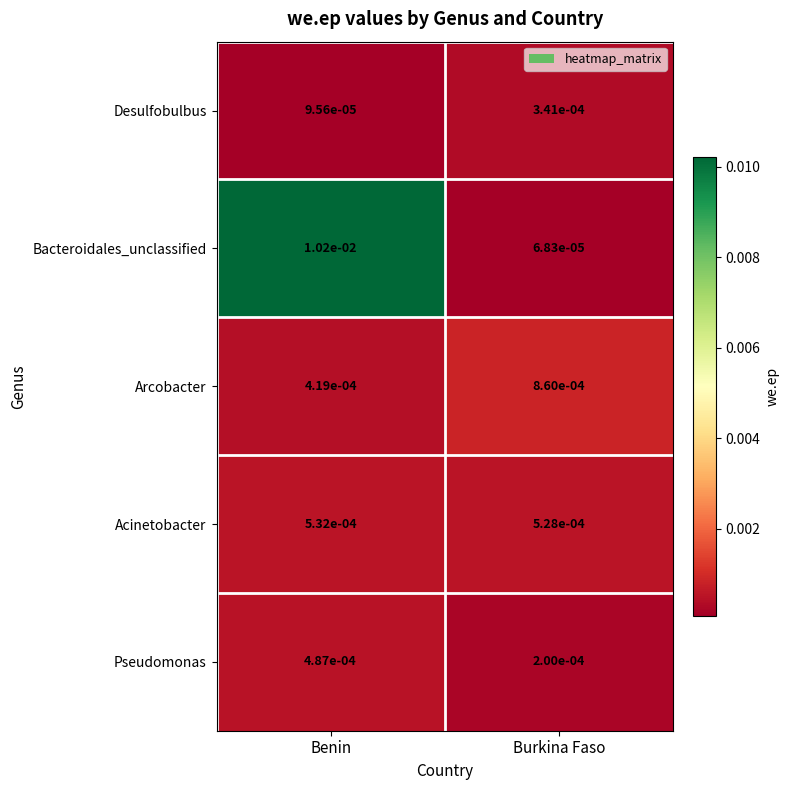

At which label is Acinetobacter closest to 0?

Burkina Faso